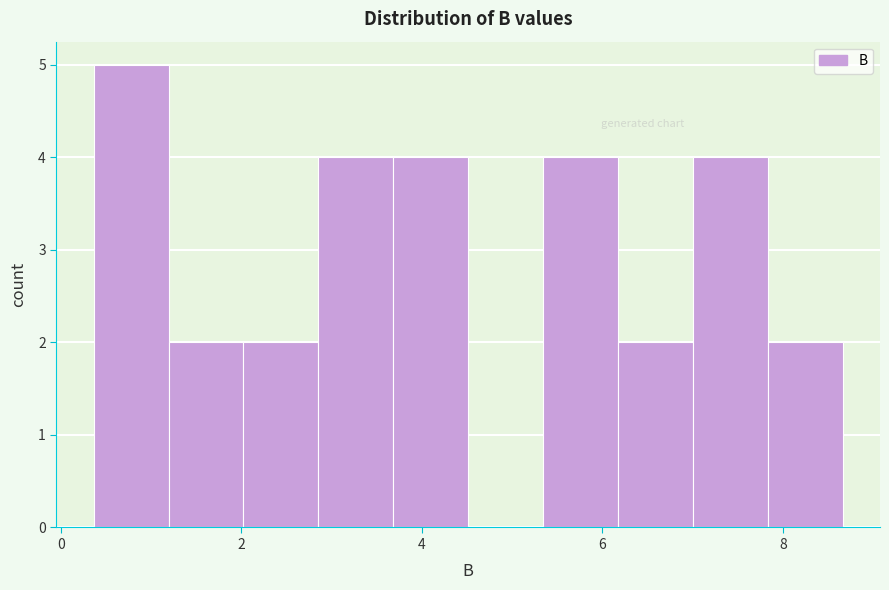

How tall is the bar that spans 7.8 to 8.6 on the x-axis? Neither the bar edges nor the heights are printed on the chart, so give them approximately, as read against the axes.

2